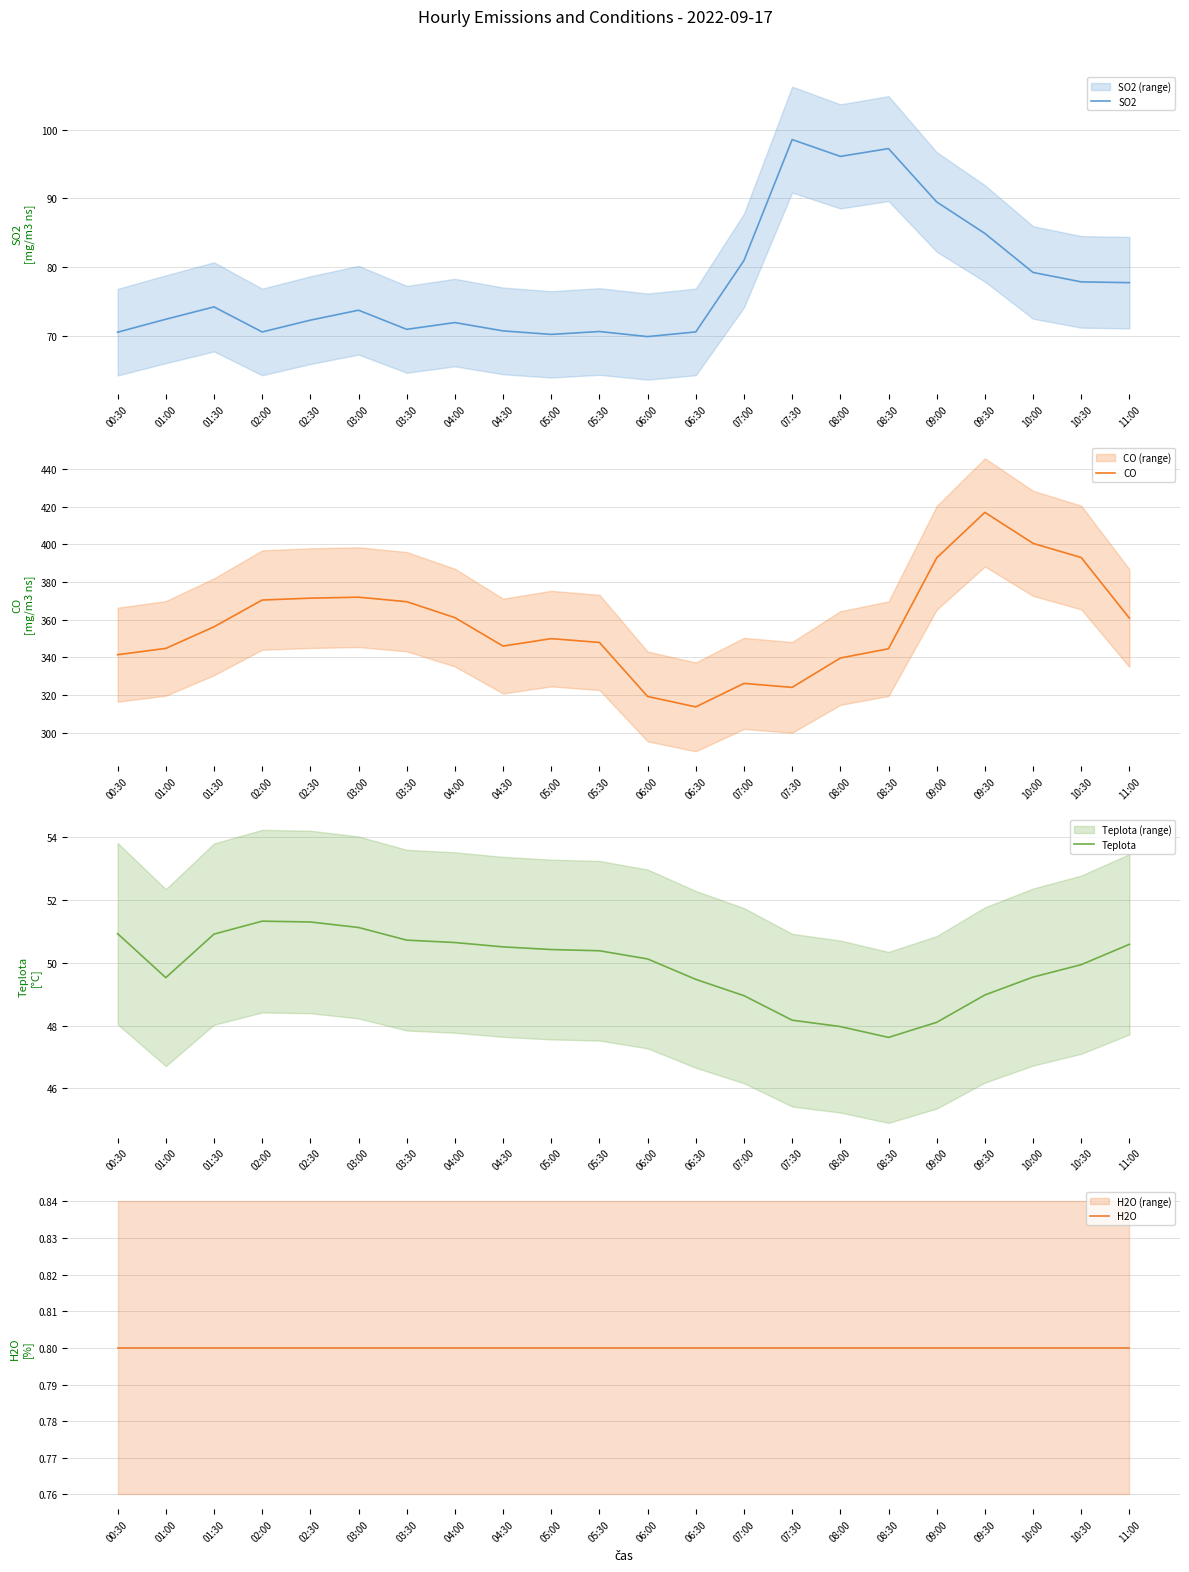

The CO series shows 372.0 at 03:00. True or false?

True